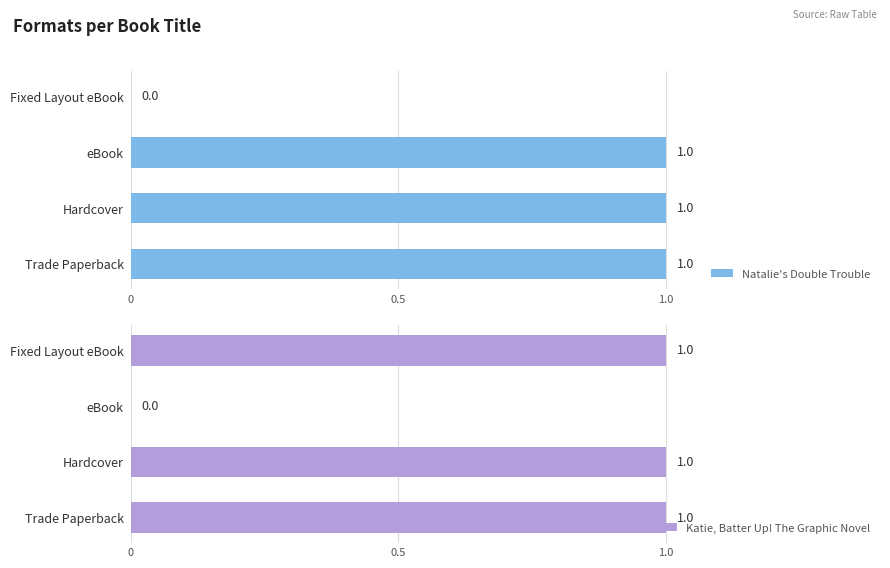

Which series has the largest range (max minus min)?

Natalie's Double Trouble